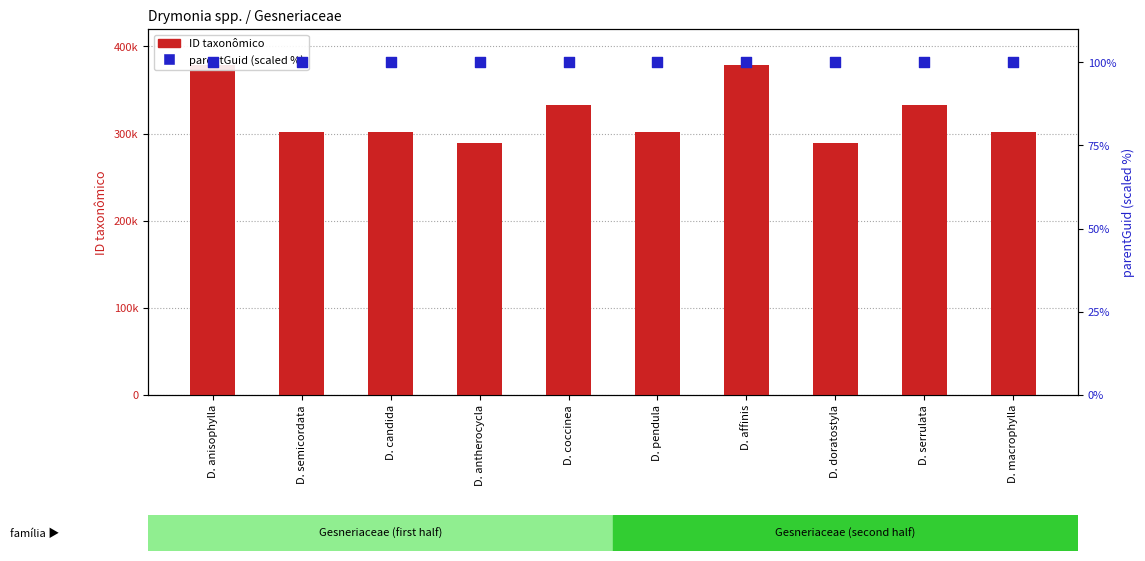

At which category is the sum across all series the highest?

D. anisophylla